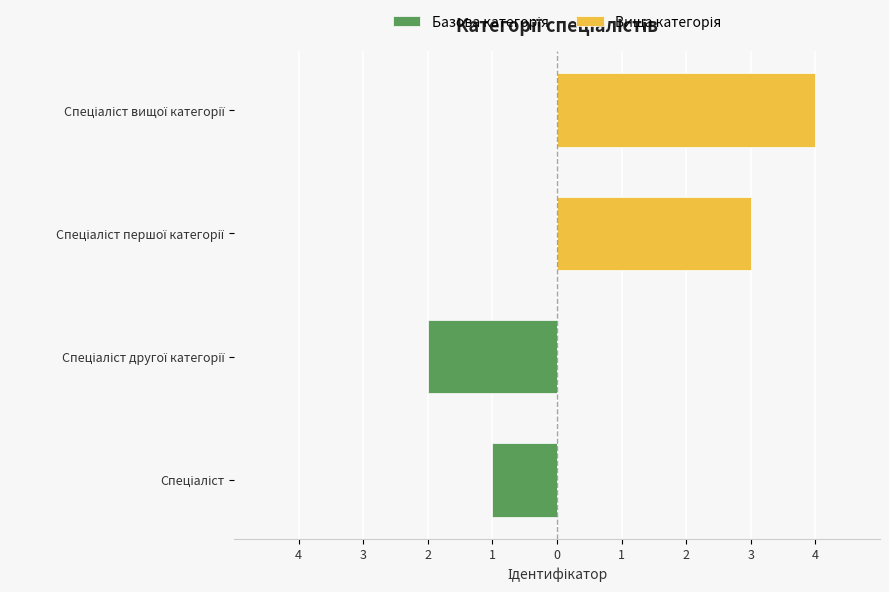

At how many categories does at least one series exceed -1?

4